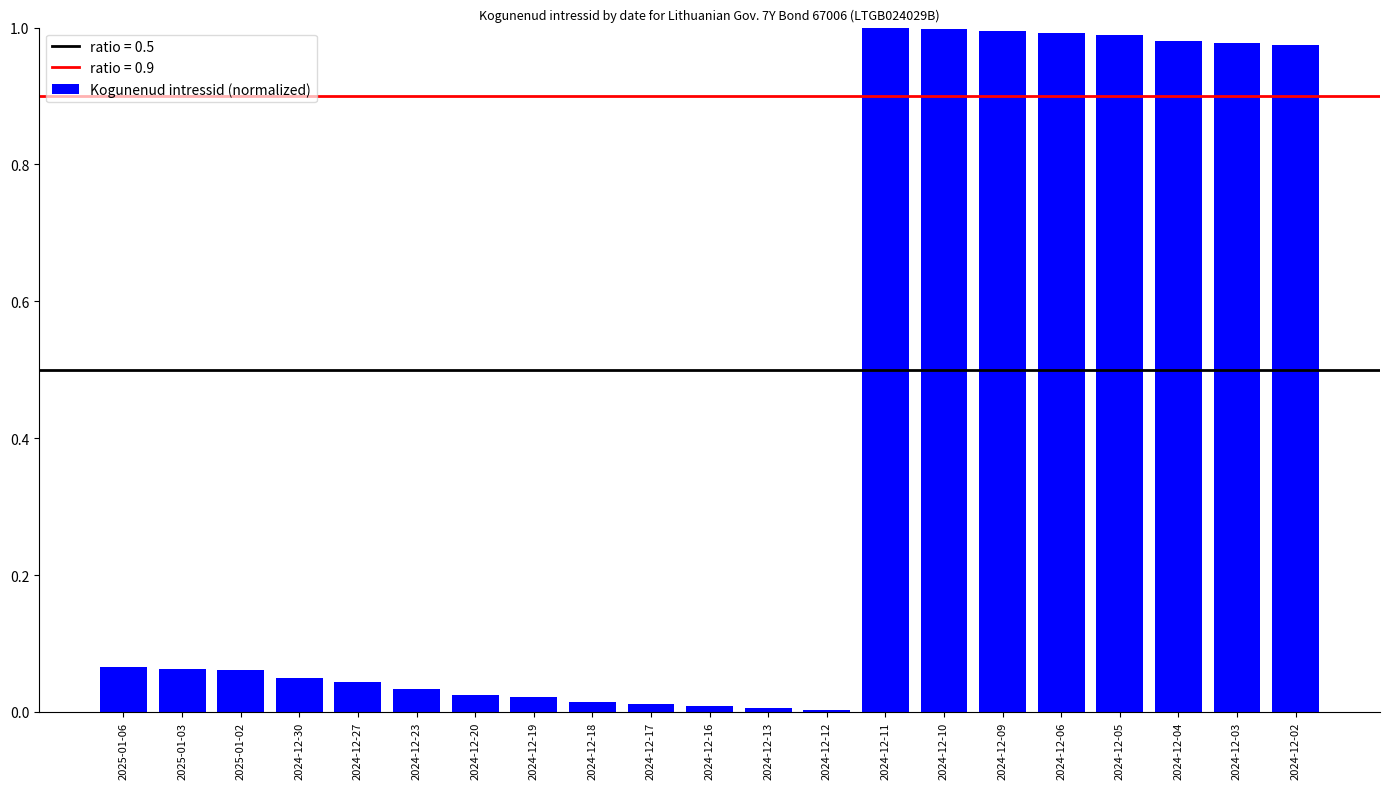

Which has a higher value, 2024-12-19 or 2024-12-30?

2024-12-30